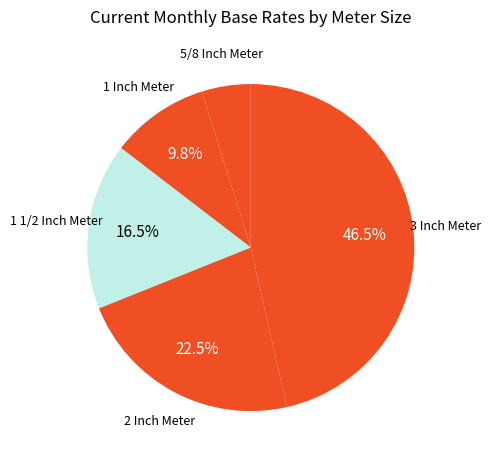

Count the number of slices in the pie.

5